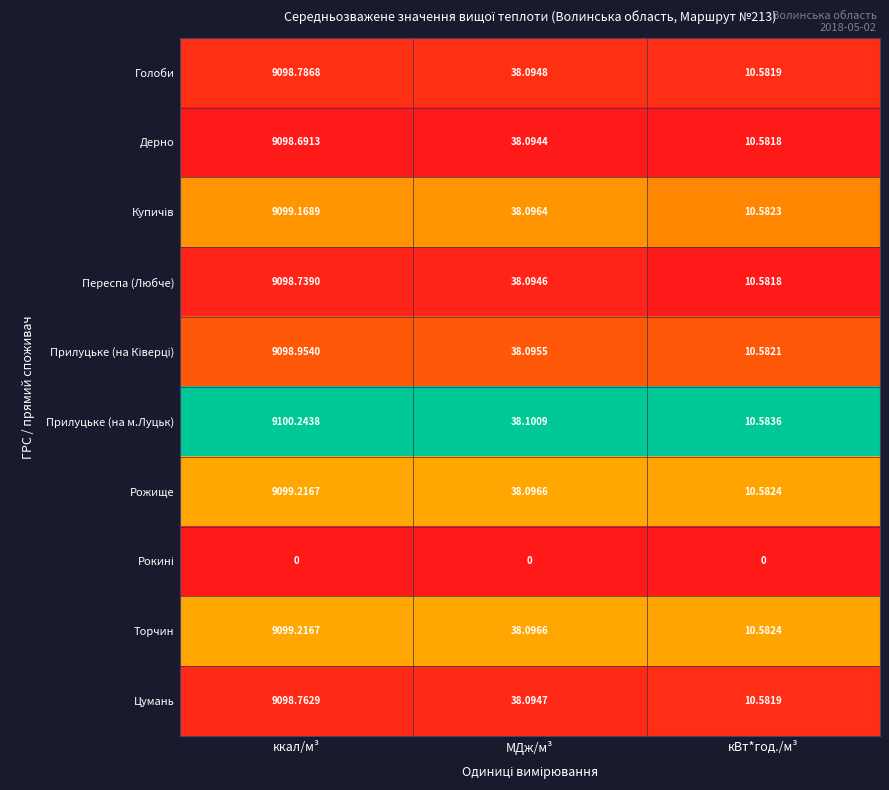

Which series has the widest spread of values?

Прилуцьке (на м.Луцьк)